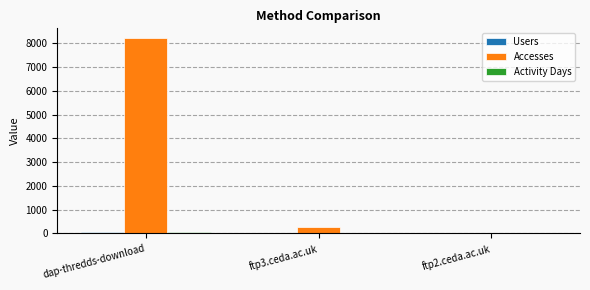

At which category is the sum across all series the highest?

dap-thredds-download